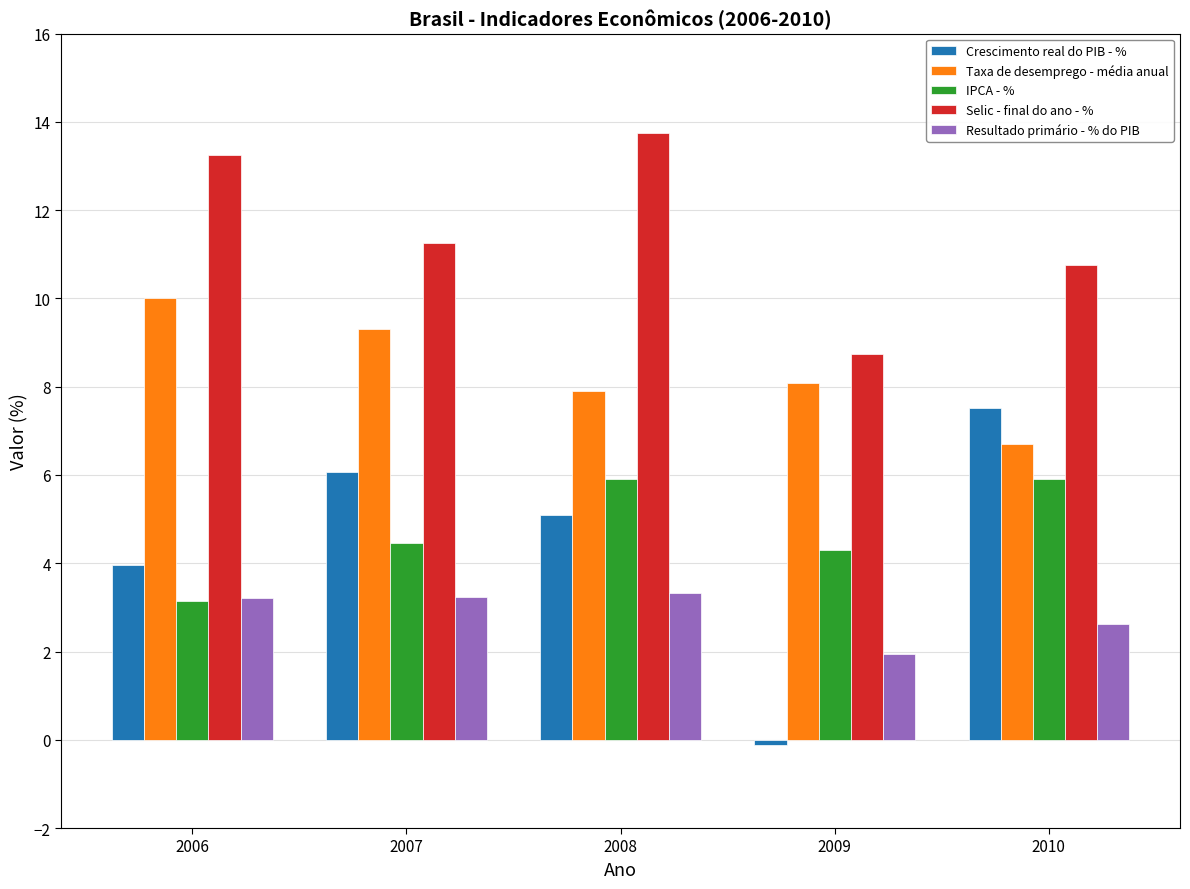

What are all the series names shown in the legend?

Crescimento real do PIB - %, Taxa de desemprego - média anual, IPCA - %, Selic - final do ano - %, Resultado primário - % do PIB